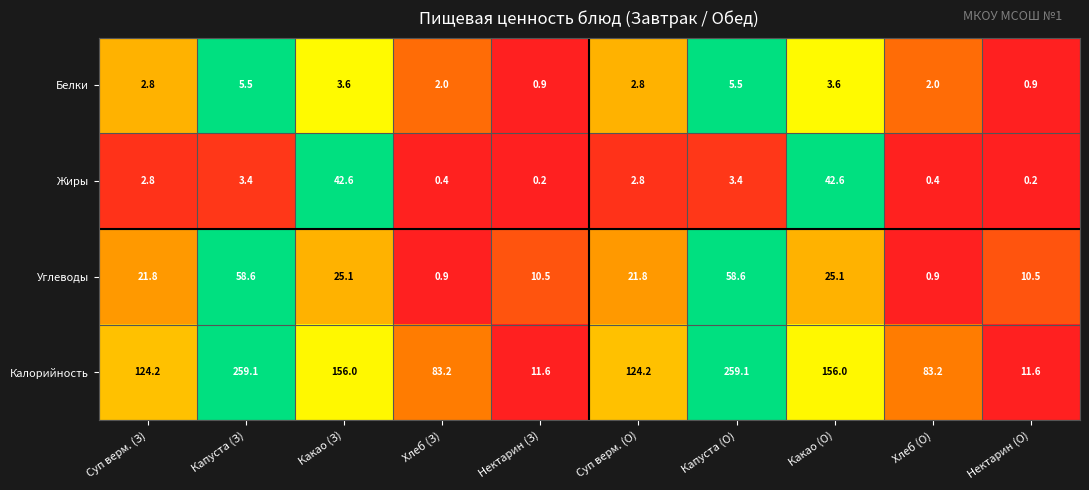

How many series are shown in this chart?

4